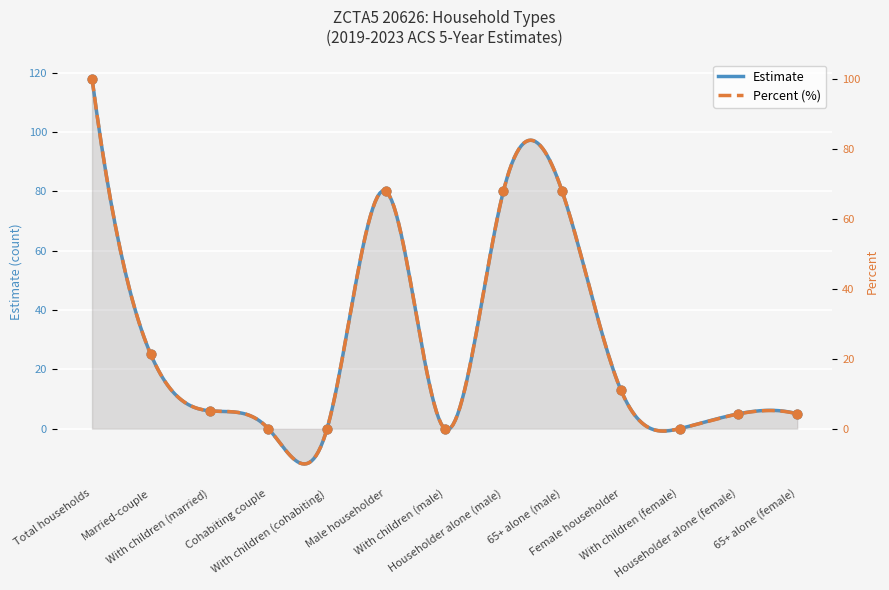

At how many categories does at least one series exceed 14?

5